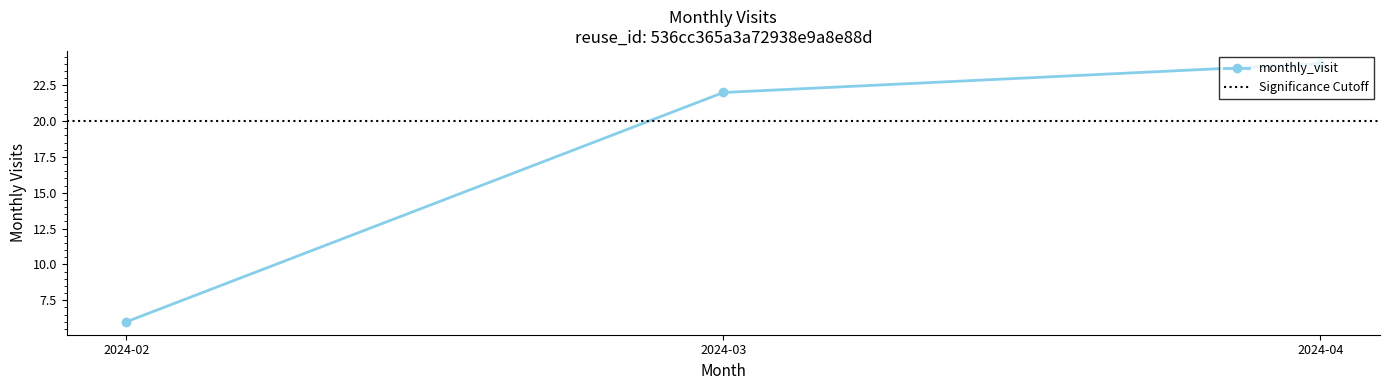

How many series are shown in this chart?

1